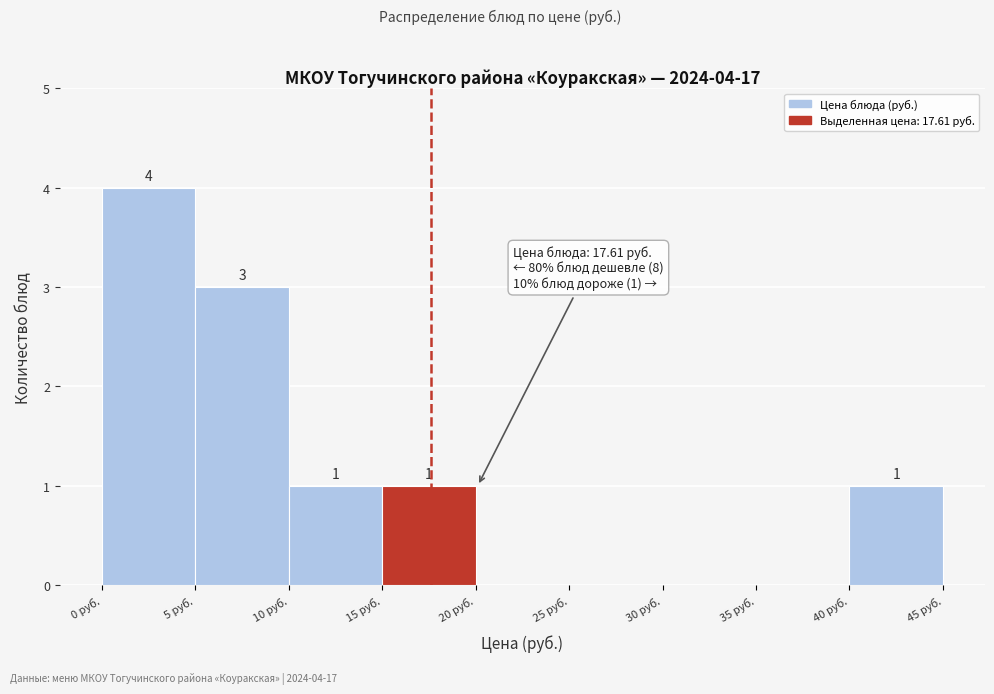

Which range on the x-axis has the tallest bar?

0 to 5